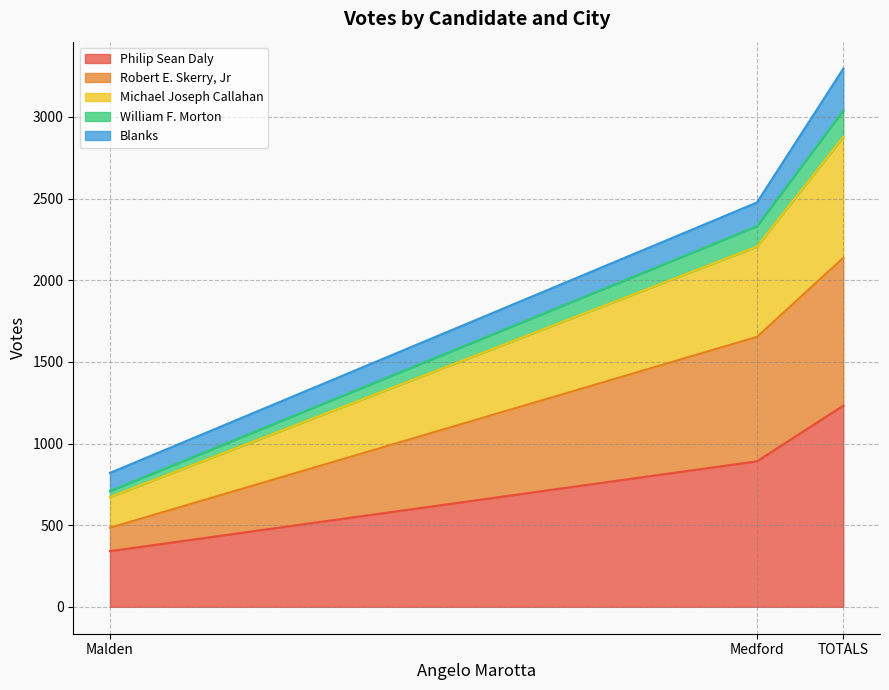

How many data points in William F. Morton are less than 2331?

1